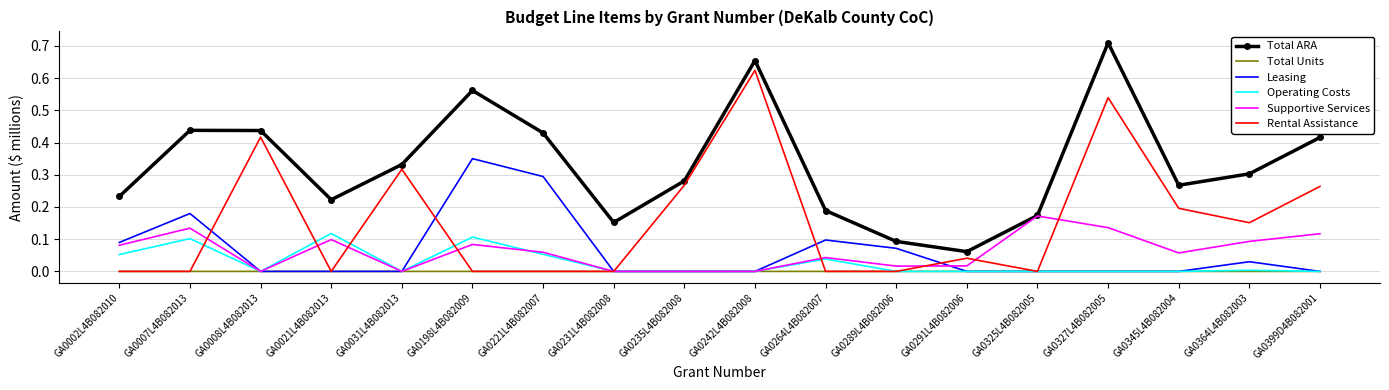

What position from the right is GA0325L4B082005?

5